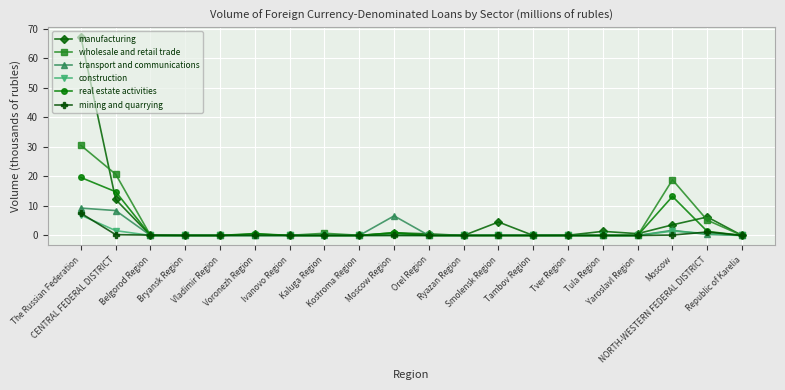

At how many categories does at least one series exceed 16?

3